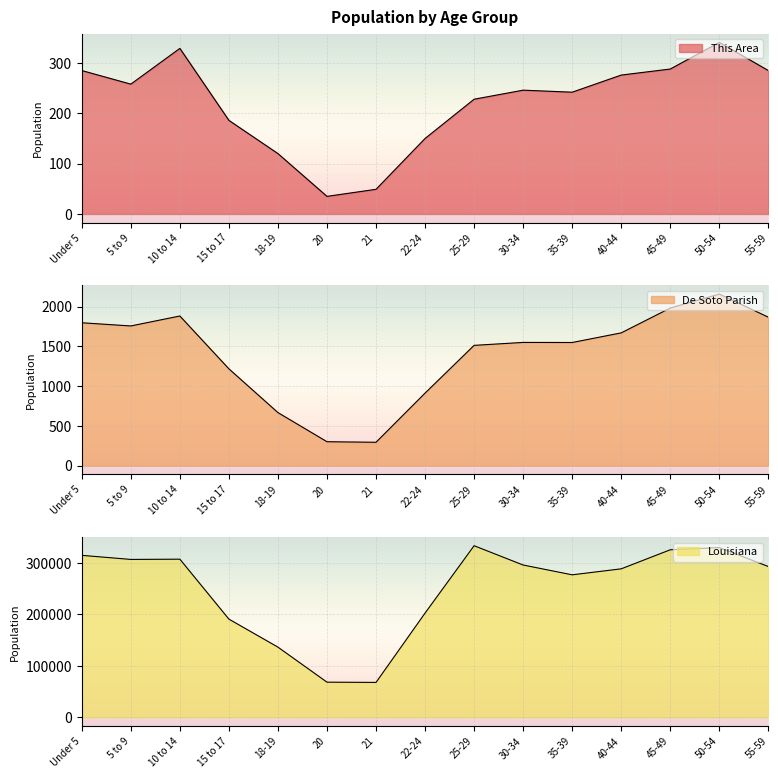

Where does the De Soto Parish series first go above 1549?

Under 5